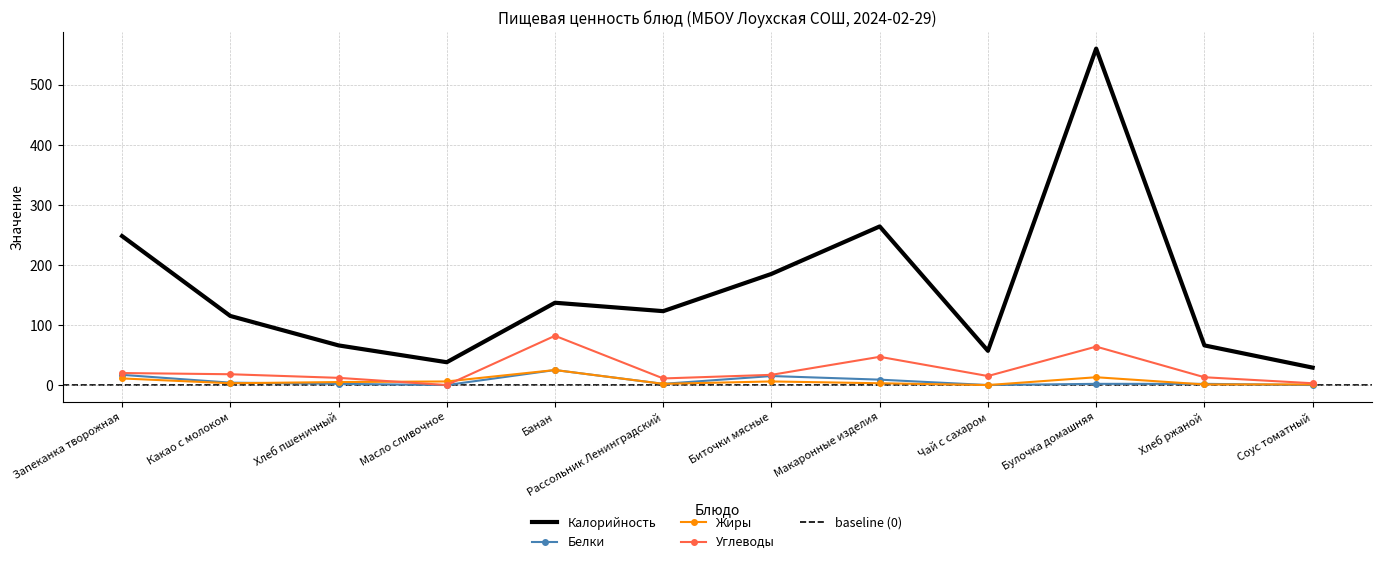

What is the label of the 10th point from the left?

Булочка домашняя